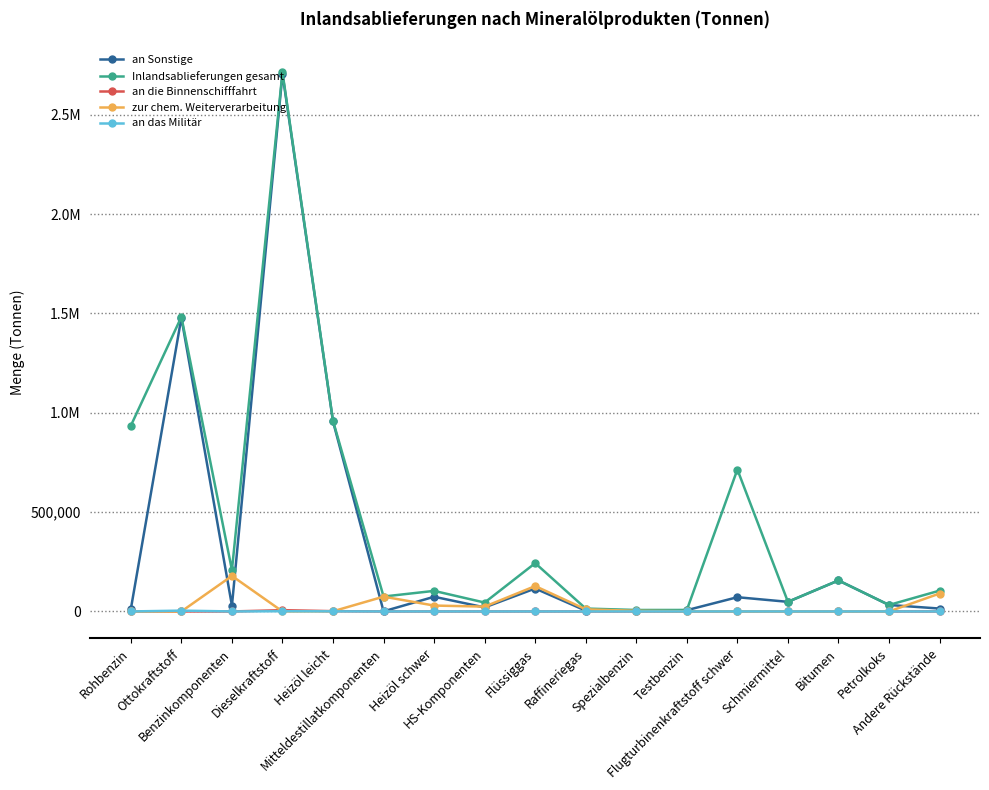

What are all the series names shown in the legend?

an Sonstige, Inlandsablieferungen gesamt, an die Binnenschifffahrt, zur chem. Weiterverarbeitung, an das Militär